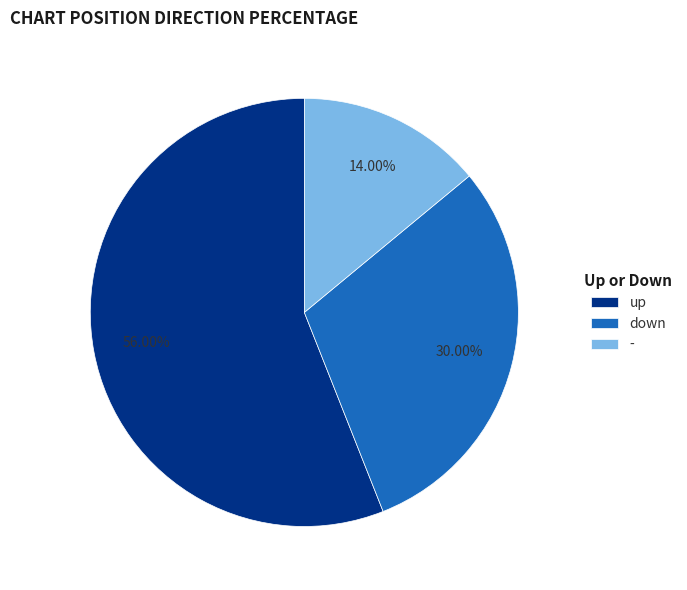

Is - the majority of the pie?

No